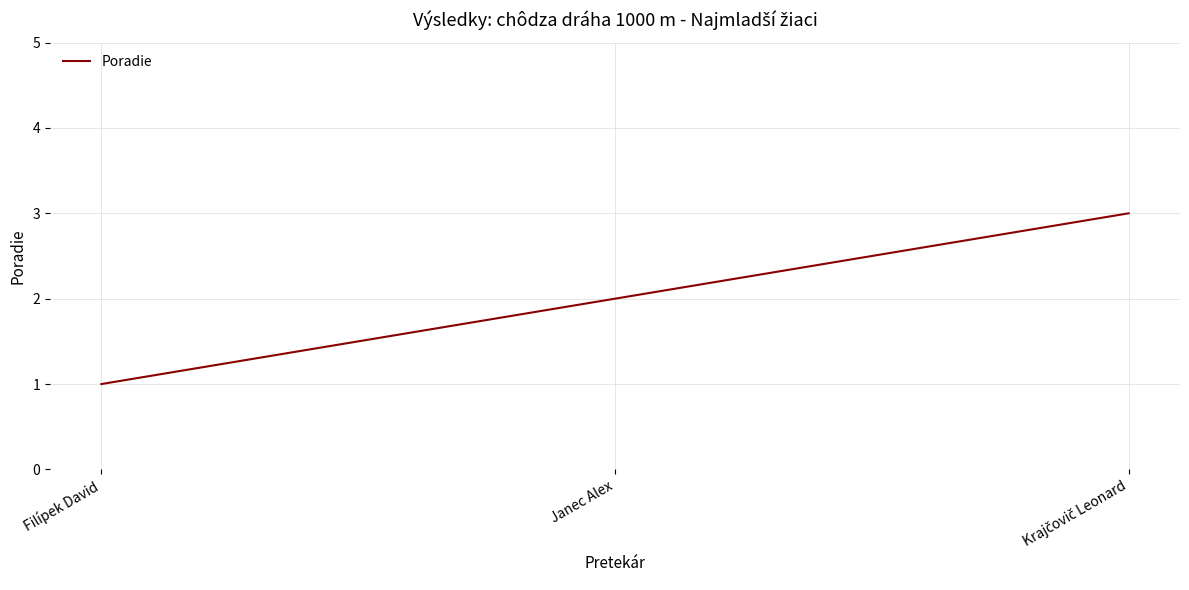

What position from the left is Filípek David?

1